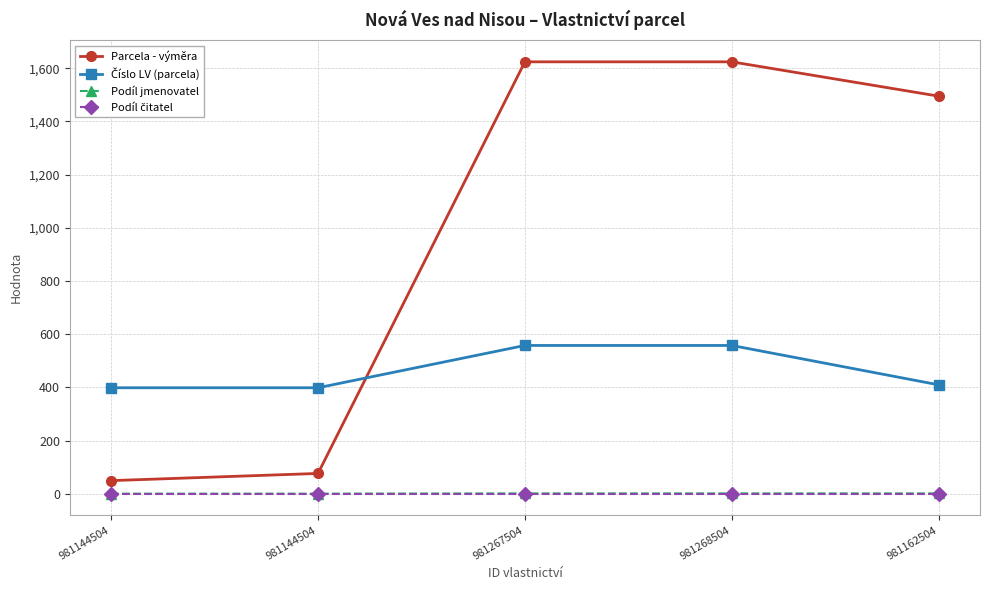

True or false: Parcela - výměra has a value of 50 at 981144504.

True